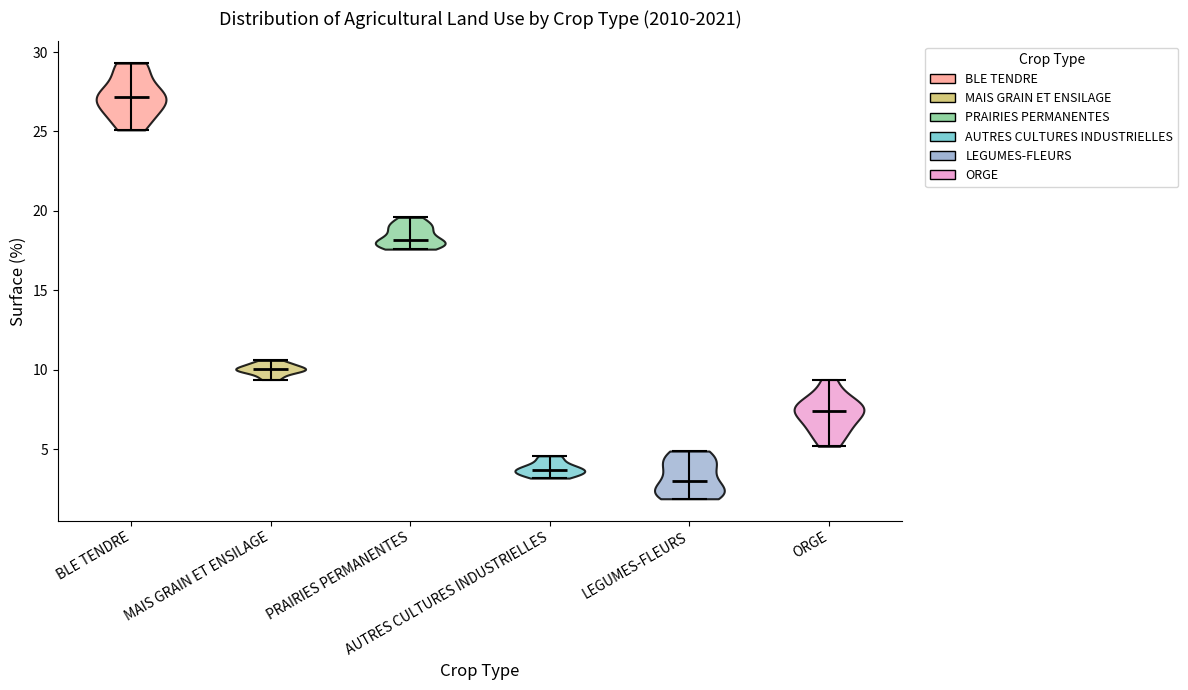

What is the highest point the violin for LEGUMES-FLEURS reaches on the y-axis? The values are not printed on the chart, so give them approximately, as read against the axis.

5.0